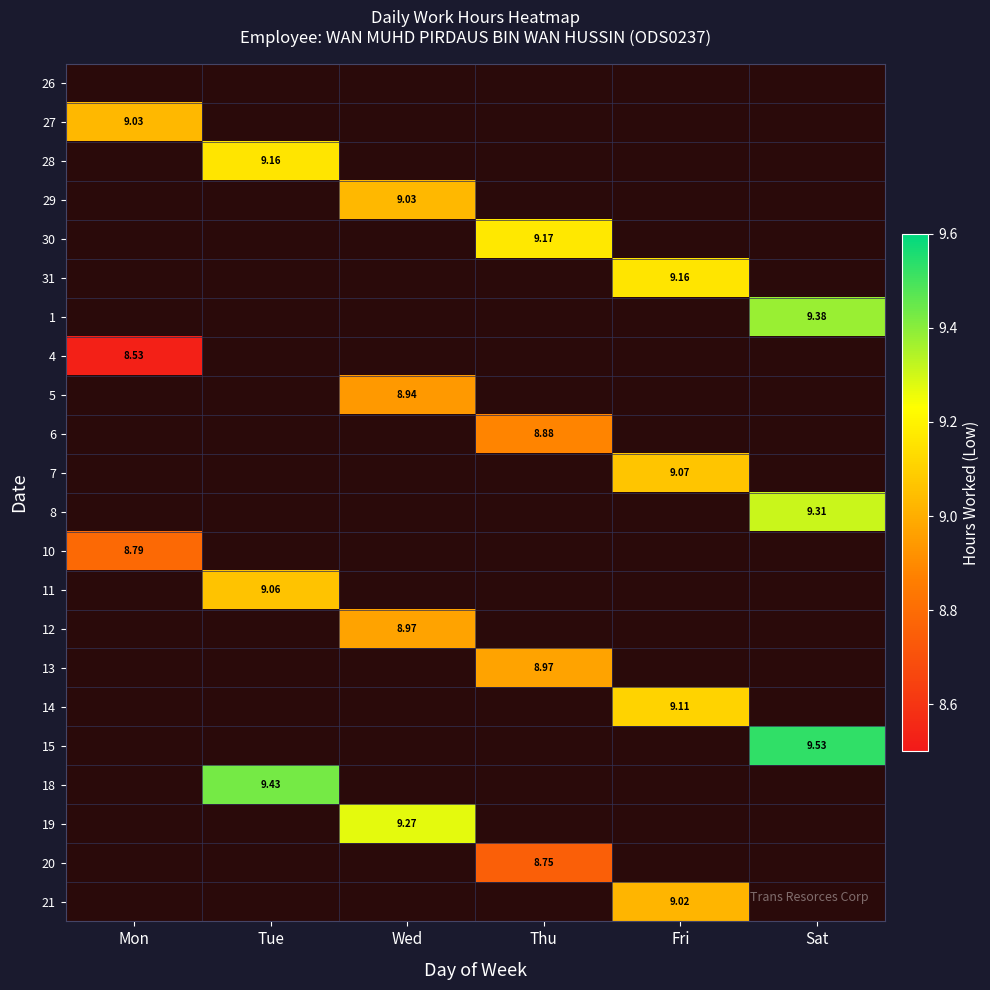

What is the maximum value shown in the chart?

9.5